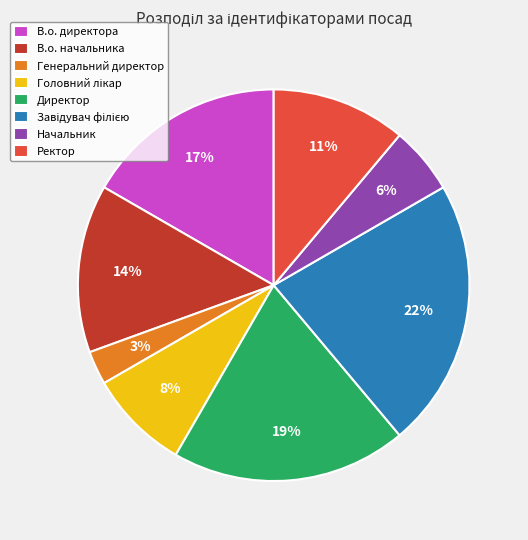

To the nearest percent, what is the difference between the largest and smallest slice percentages?

19%